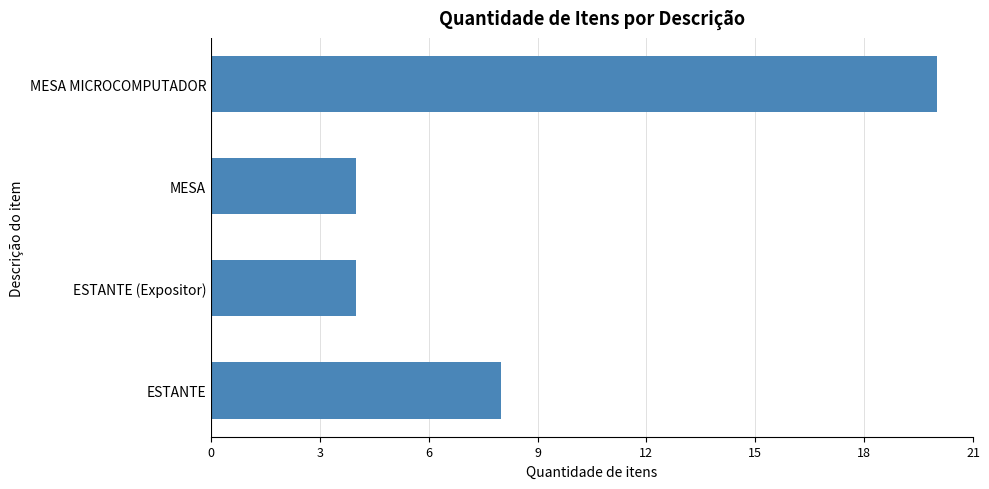

What is the maximum value shown in the chart?

20